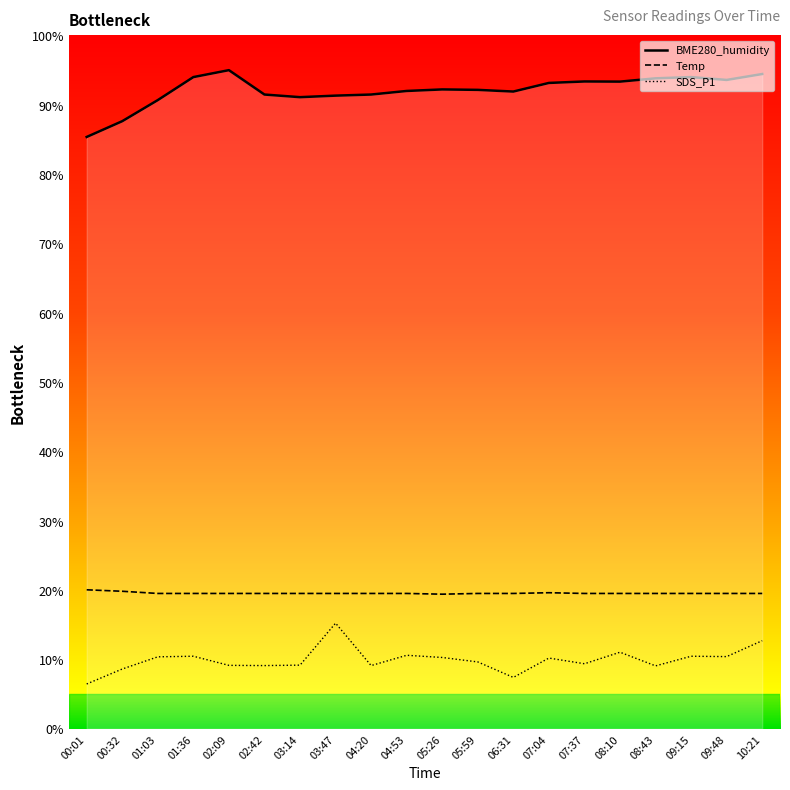

What value does the BME280_humidity series have at 03:47?

91.3